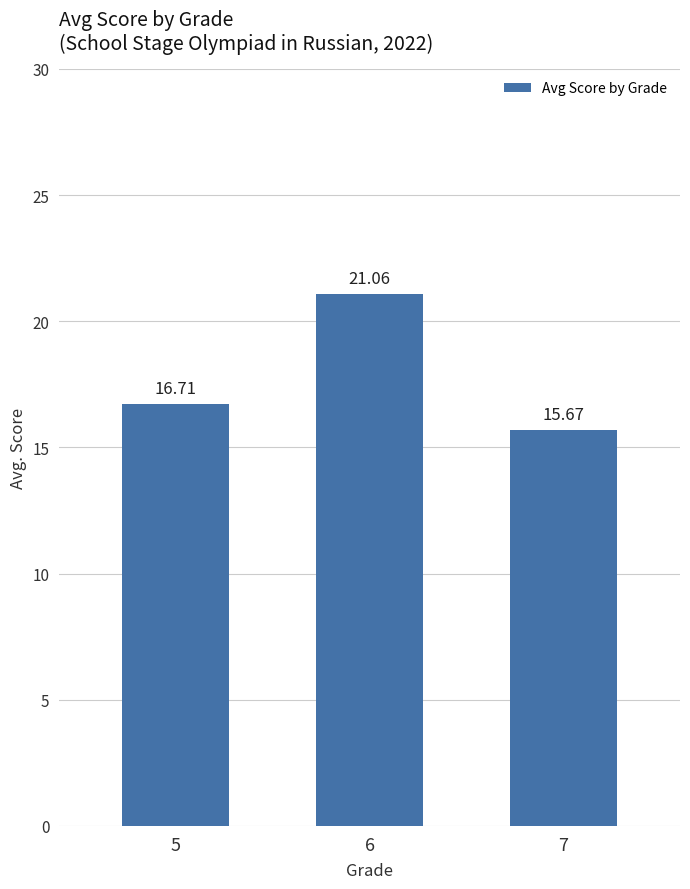

List the labels in order of value, smallest first.

7, 5, 6